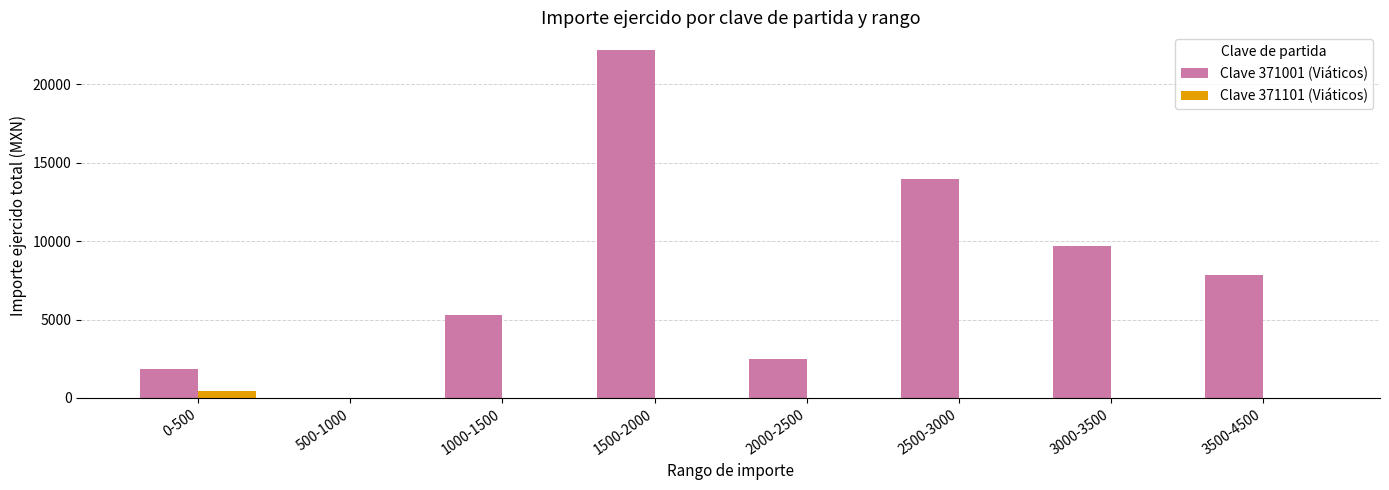

What is the sum of all Clave 371001 (Viáticos) values?

63258